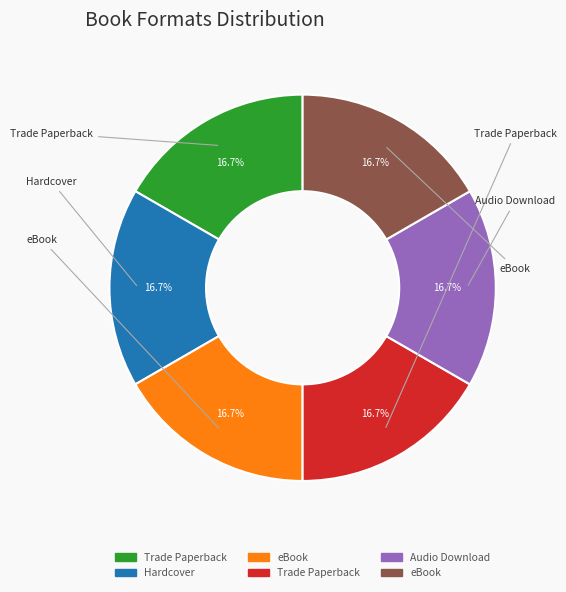

Does any single category account for the majority?

No